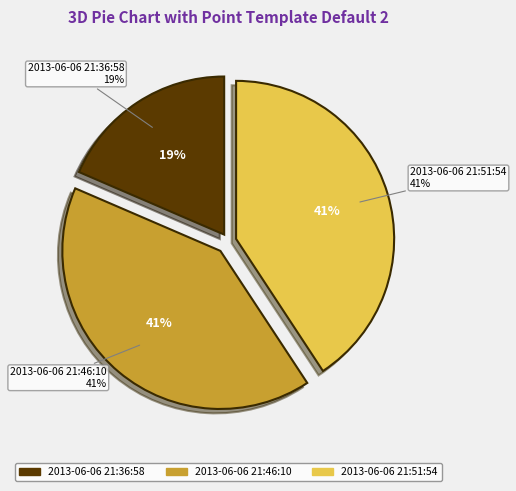

Is there any slice that represents more than half of the pie?

No